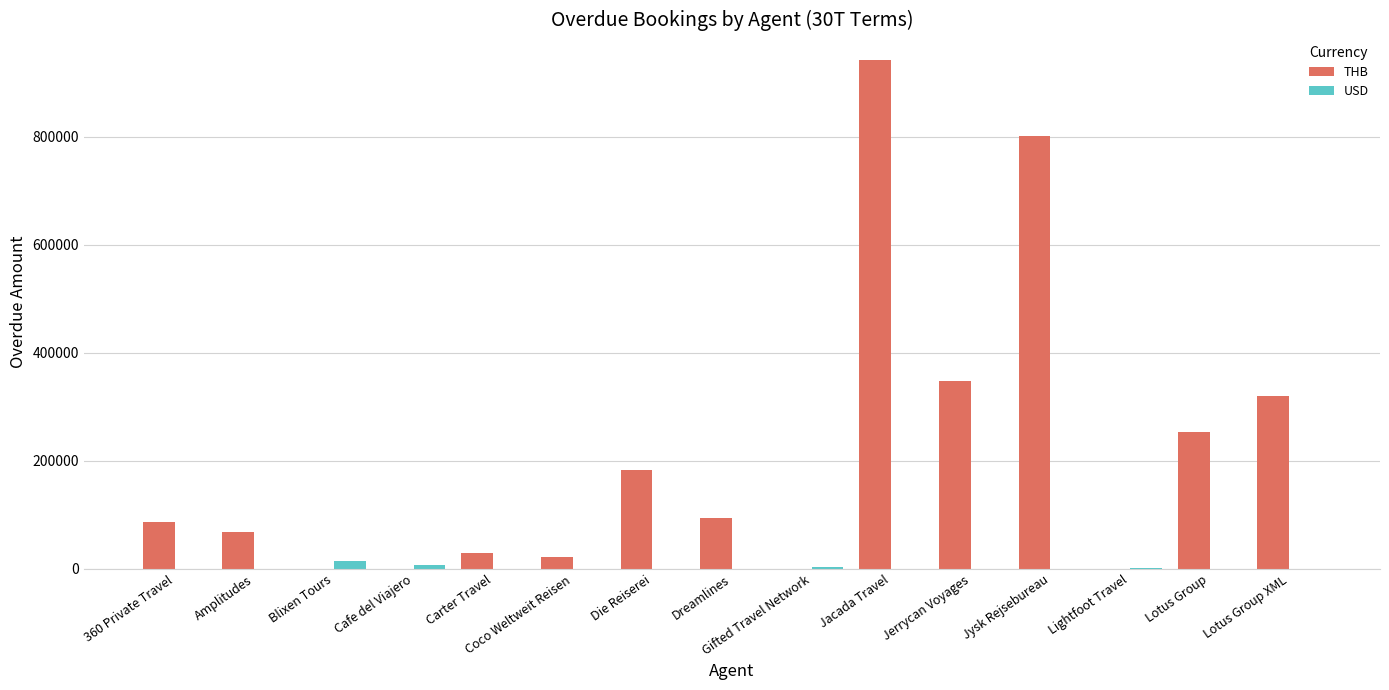

At which label is THB closest to 470840?

Jerrycan Voyages